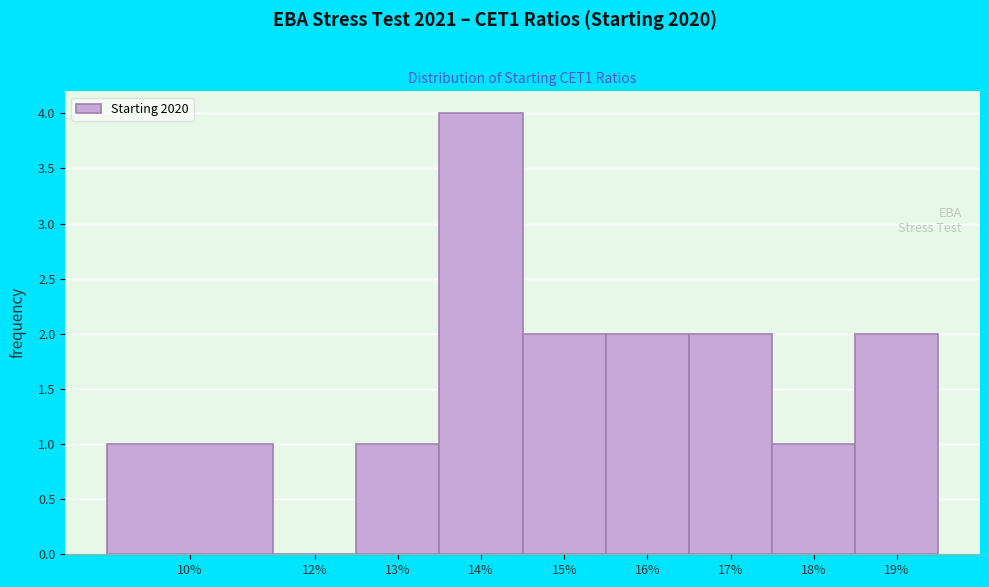

Reading left to right, what are all the values shown in this chart?

10%=1	12%=0	13%=1	14%=4	15%=2	16%=2	17%=2	18%=1	19%=2